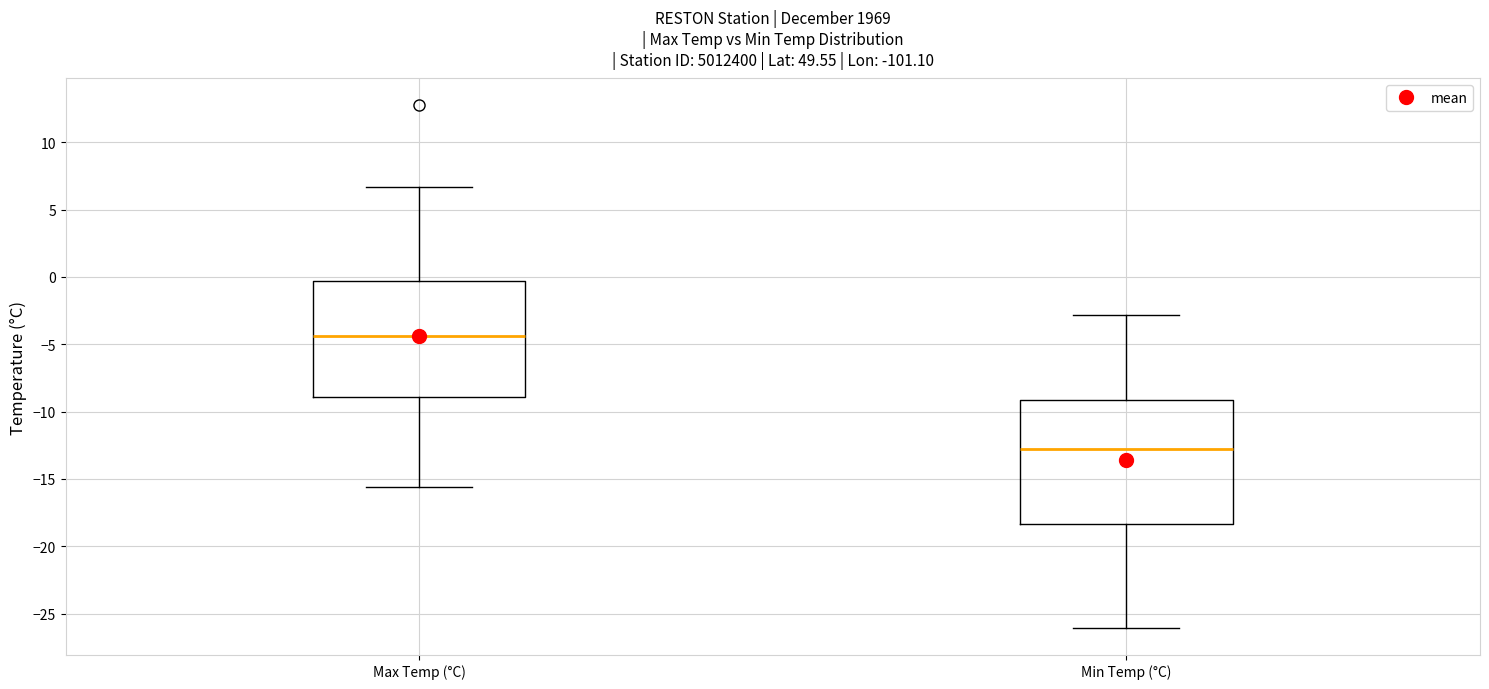

Comparing the boxes themselves (not the whiskers), which one is the tallest?

Min Temp (°C)